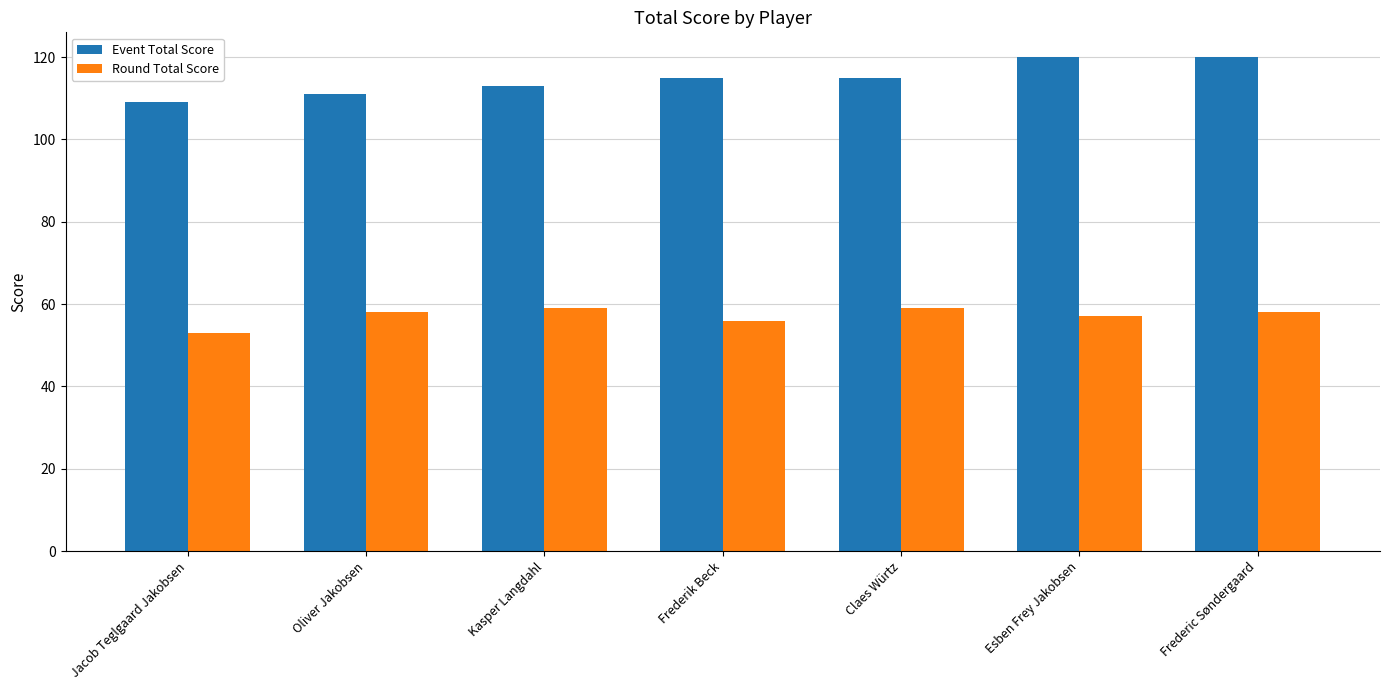

Which series has the largest total across all categories?

Event Total Score